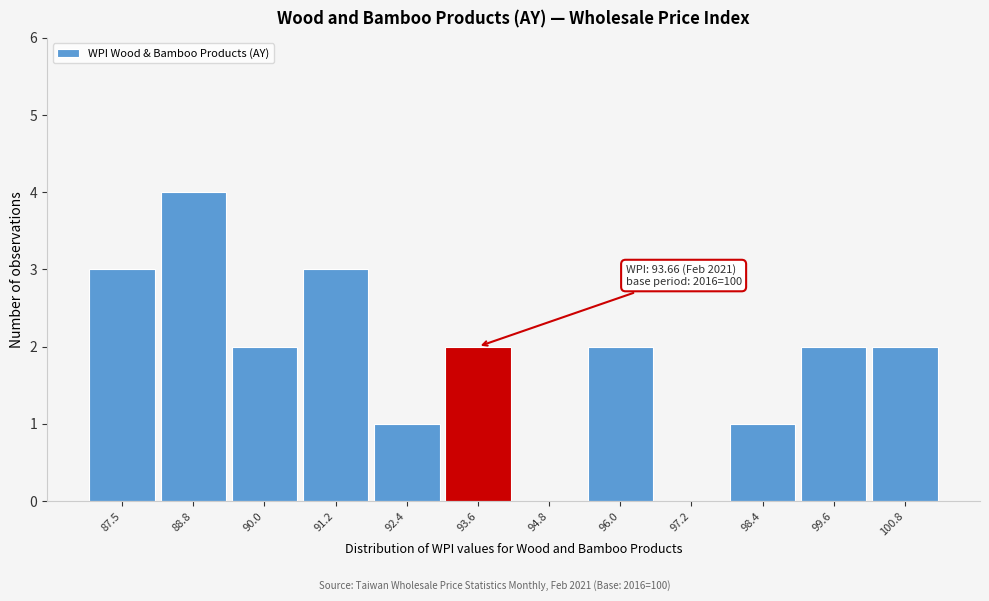

Reading left to right, list all the values displayed in this chart.

87.5=3	88.8=4	90.0=2	91.2=3	92.4=1	93.6=2	94.8=0	96.0=2	97.2=0	98.4=1	99.6=2	100.8=2